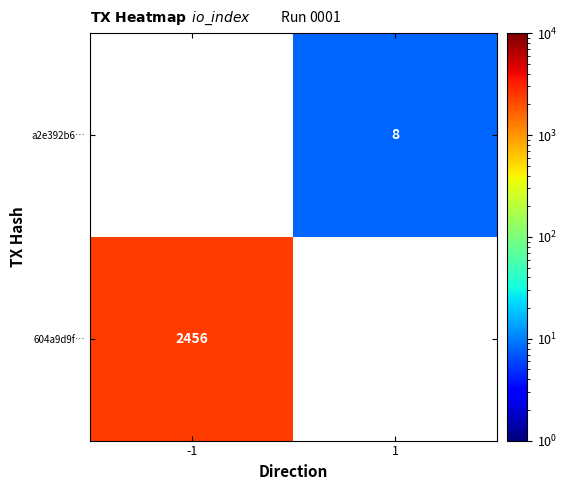

Is it true that a2e392b6… equals 8 at 1?

True